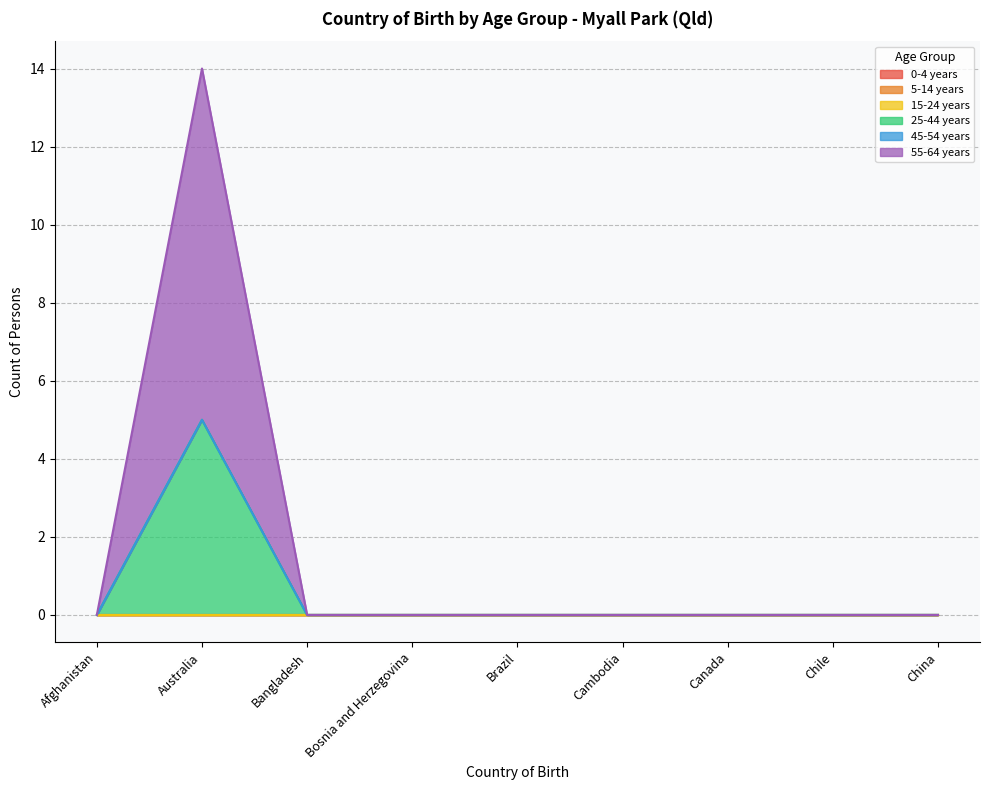

What is the maximum value shown in the chart?

9